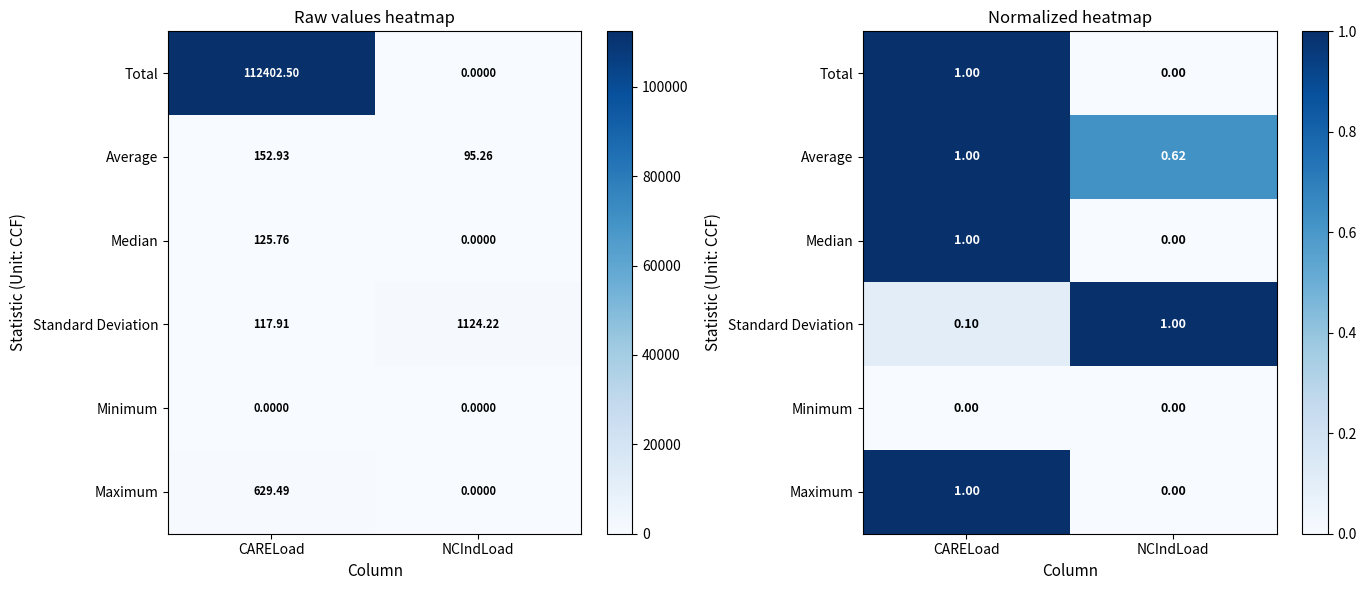

What is the maximum value shown in the chart?

1.0